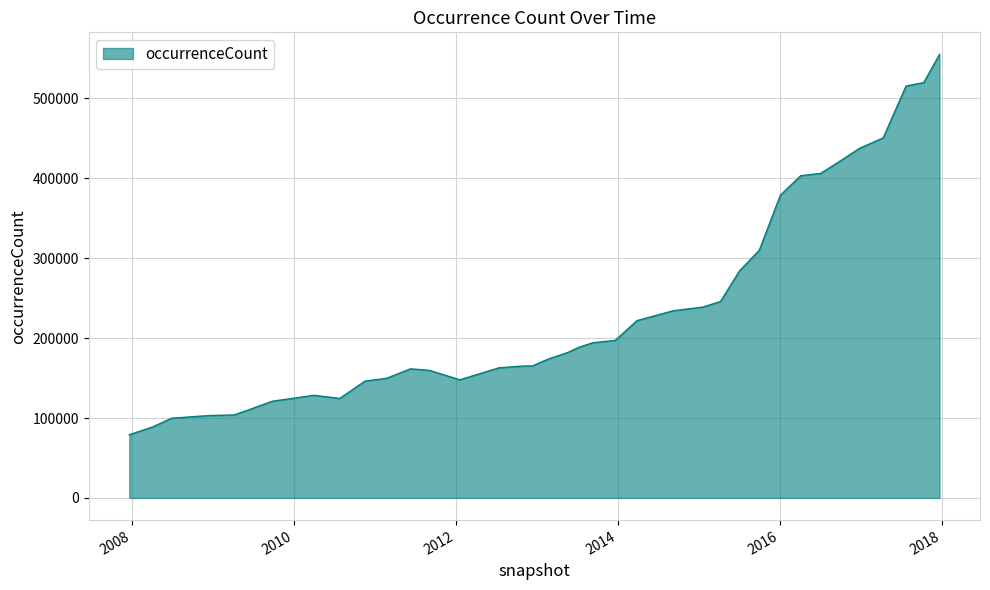

What is the average value?

228976